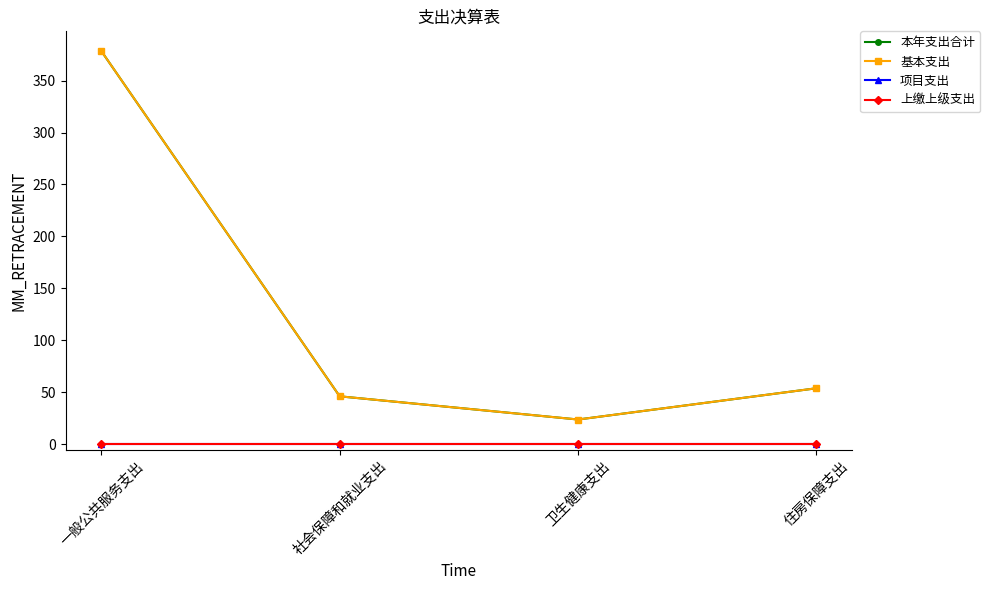

At which label does 本年支出合计 reach its peak?

一般公共服务支出